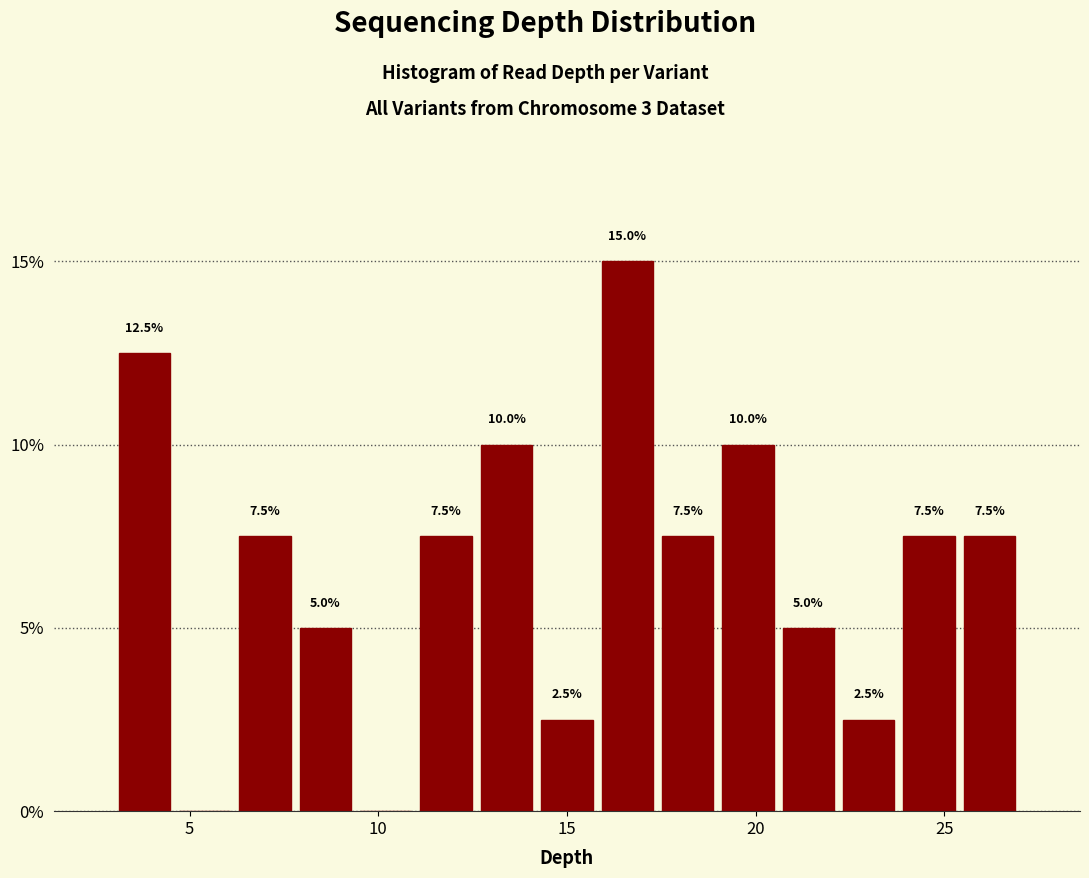

Around what value on the x-axis is the tallest bar? Give the approximate position of its centre, as read against the axis.

16.5